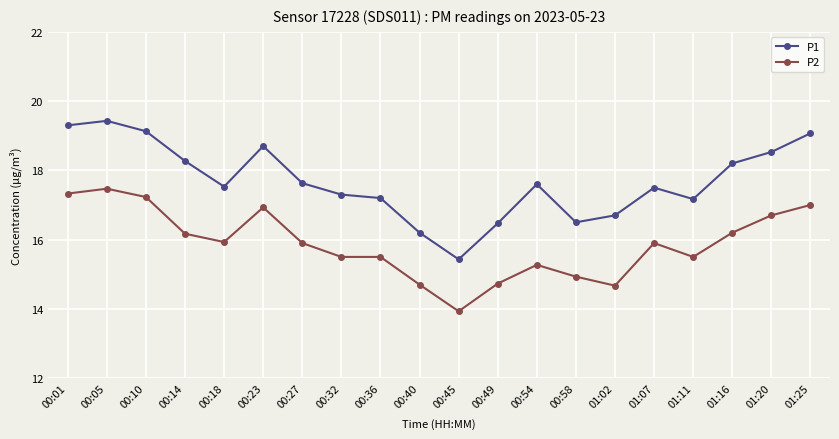

At how many categories does at least one series exceed 17?

15